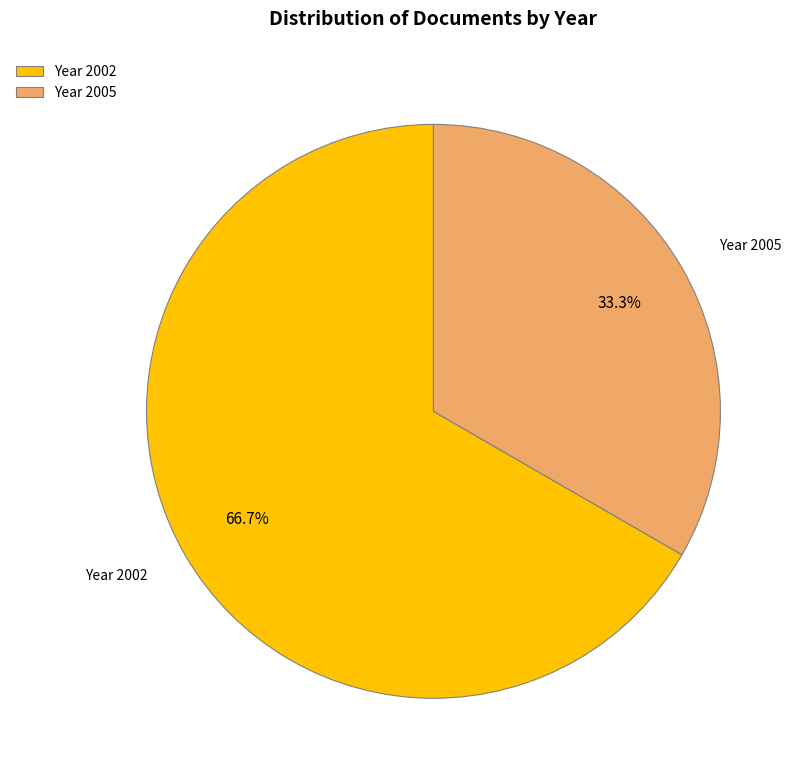

How many slices are in this pie chart?

2